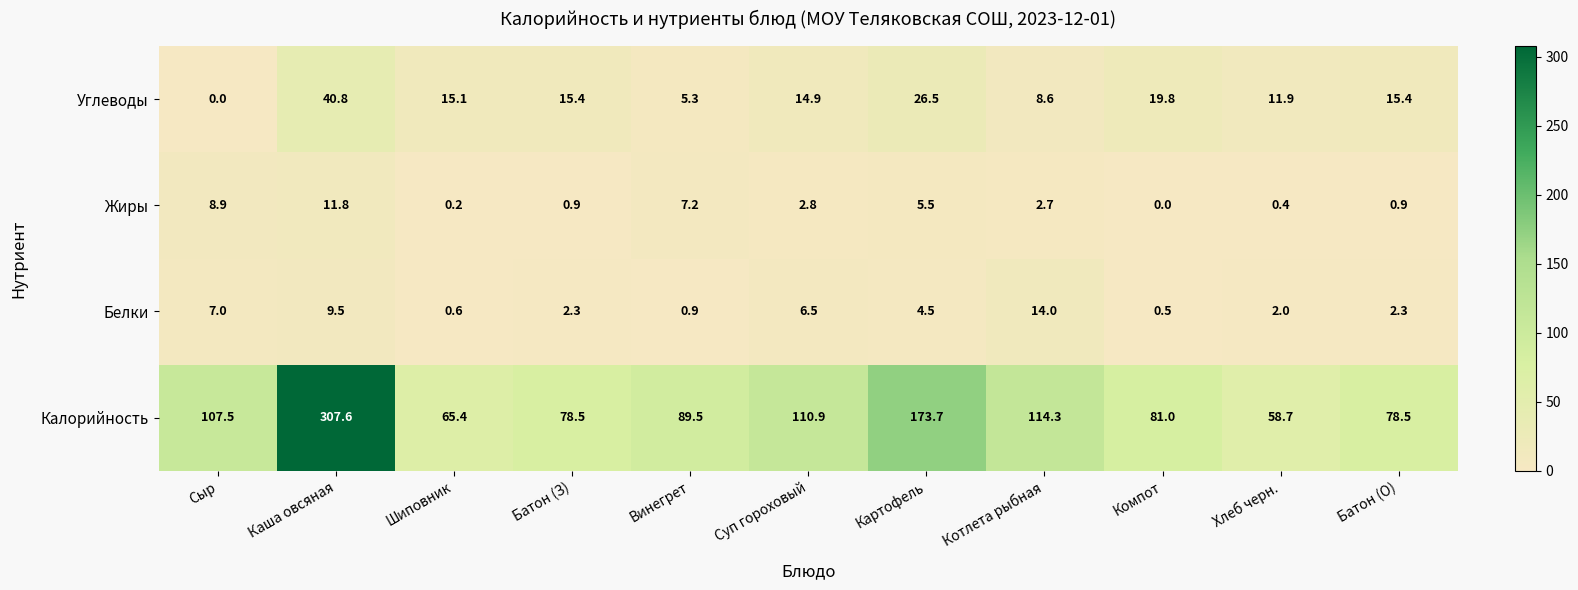

What is the total value across all series at Батон (О)?

97.1